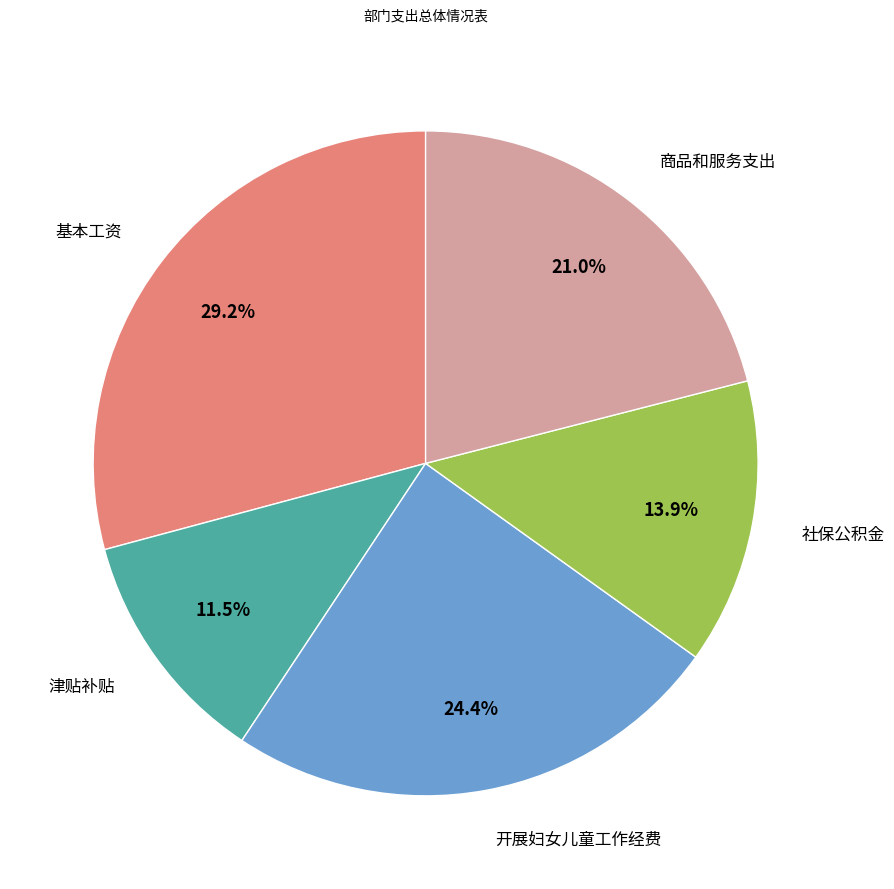

Is there a majority slice in this chart?

No